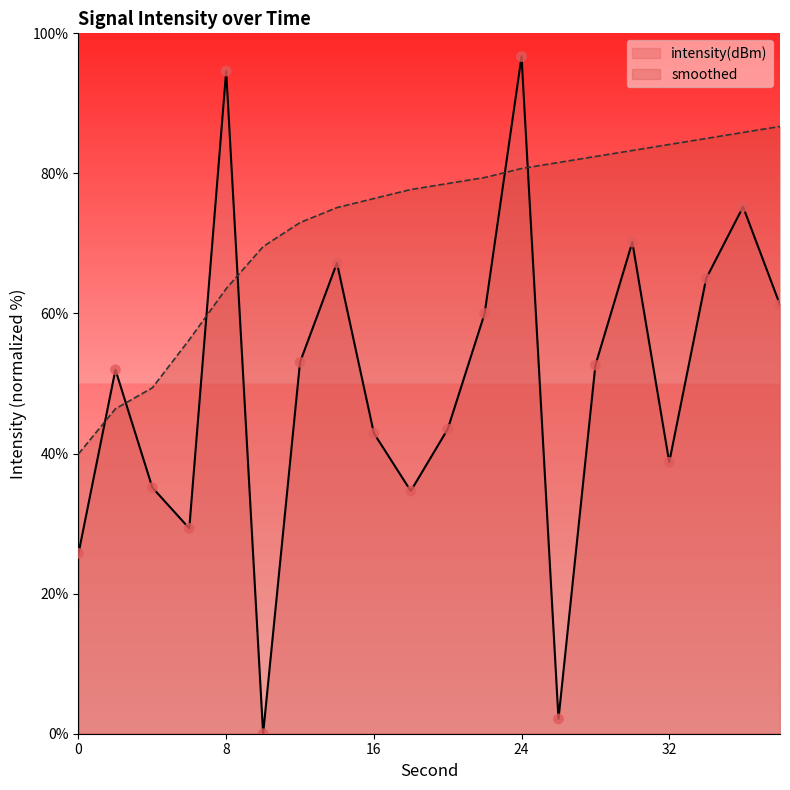

What is the total value across all series at 38?

147.9